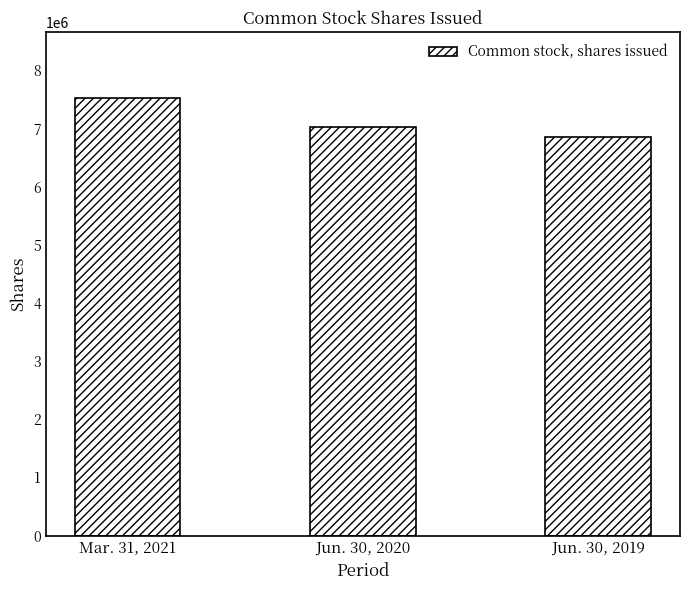

At which category does the chart reach its minimum across all series?

Jun. 30, 2019